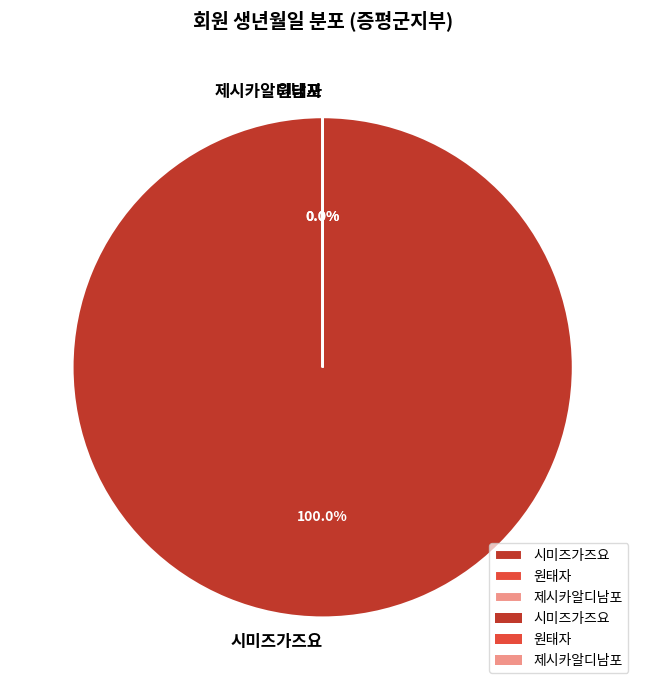

What is the change in value from 원태자 to 제시카알디남포?

+189897